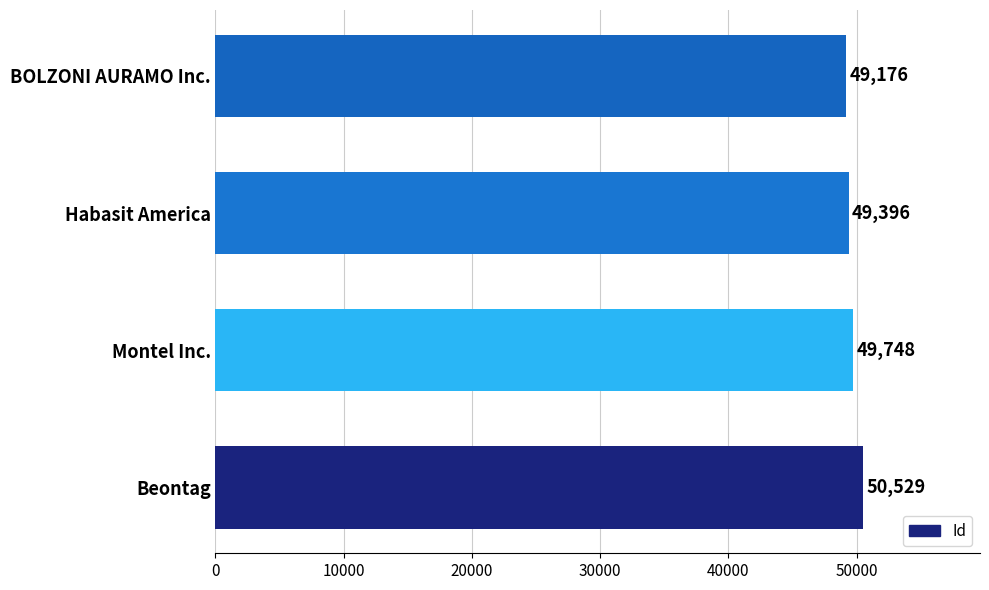

What is the difference between the maximum and minimum values?

1353